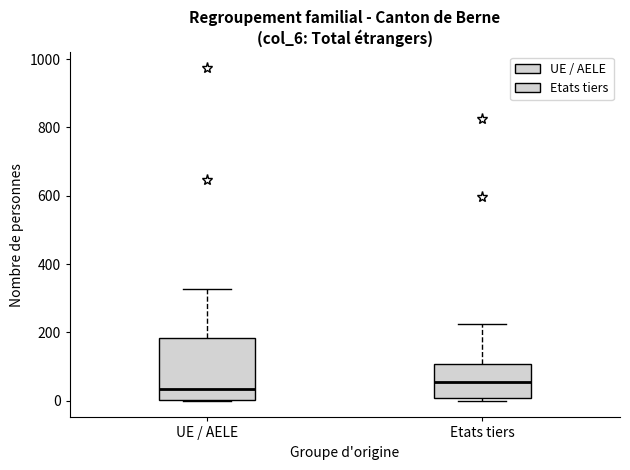

Which box is the tallest, from its lower edge to its upper edge?

UE / AELE